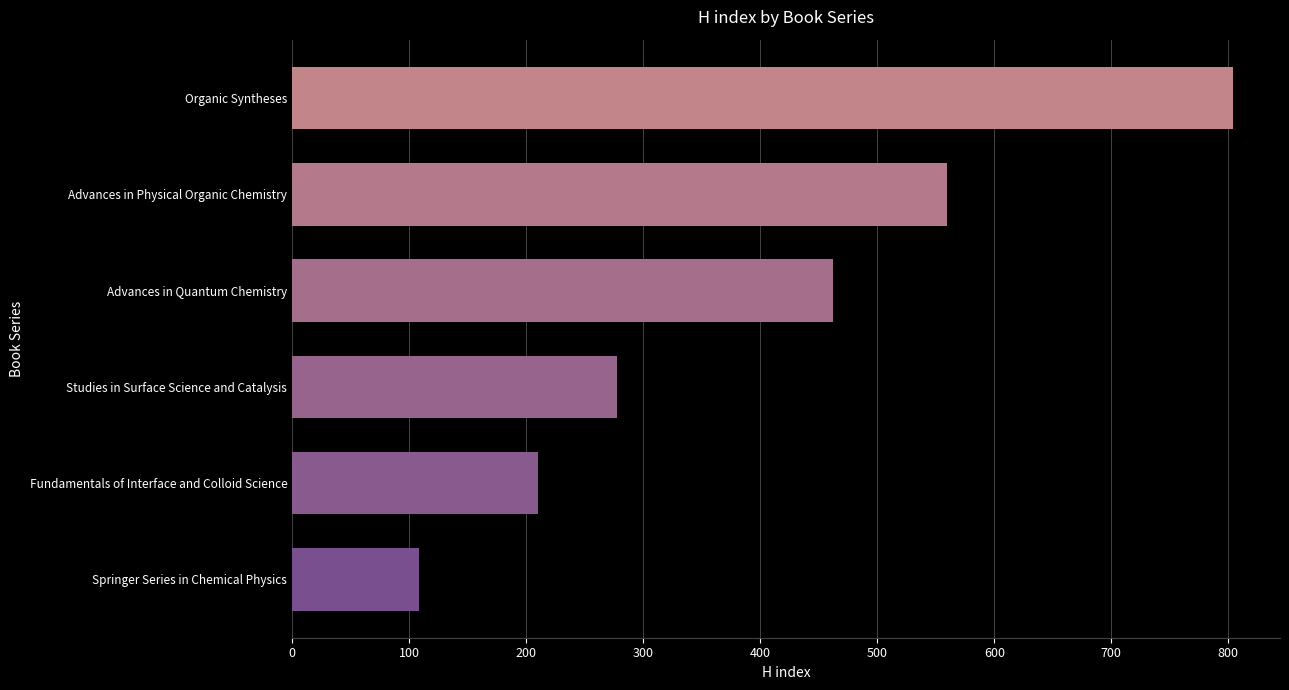

Reading top to bottom, extract all data points from this chart.

804	560	462	278	210	108